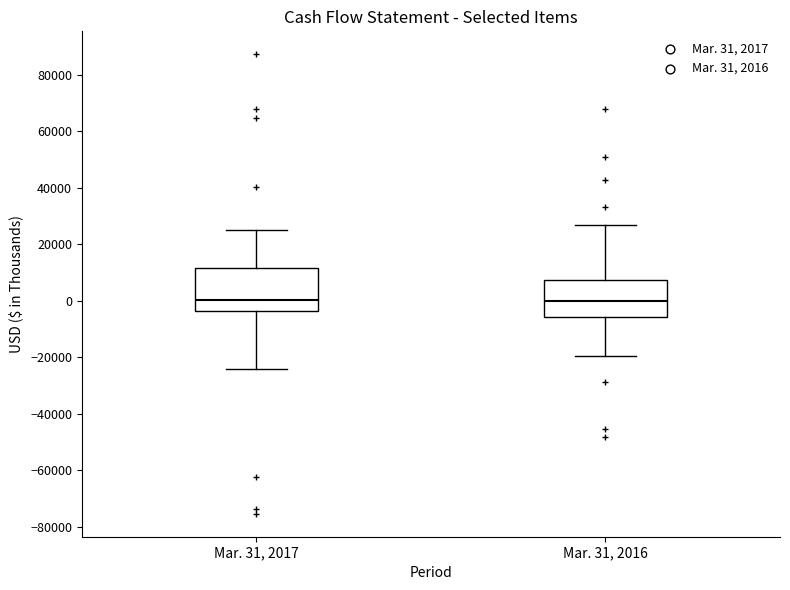

Where does the upper whisker of the box for Mar. 31, 2016 end on the y-axis? The values are not printed on the chart, so give them approximately, as read against the axis.

26000